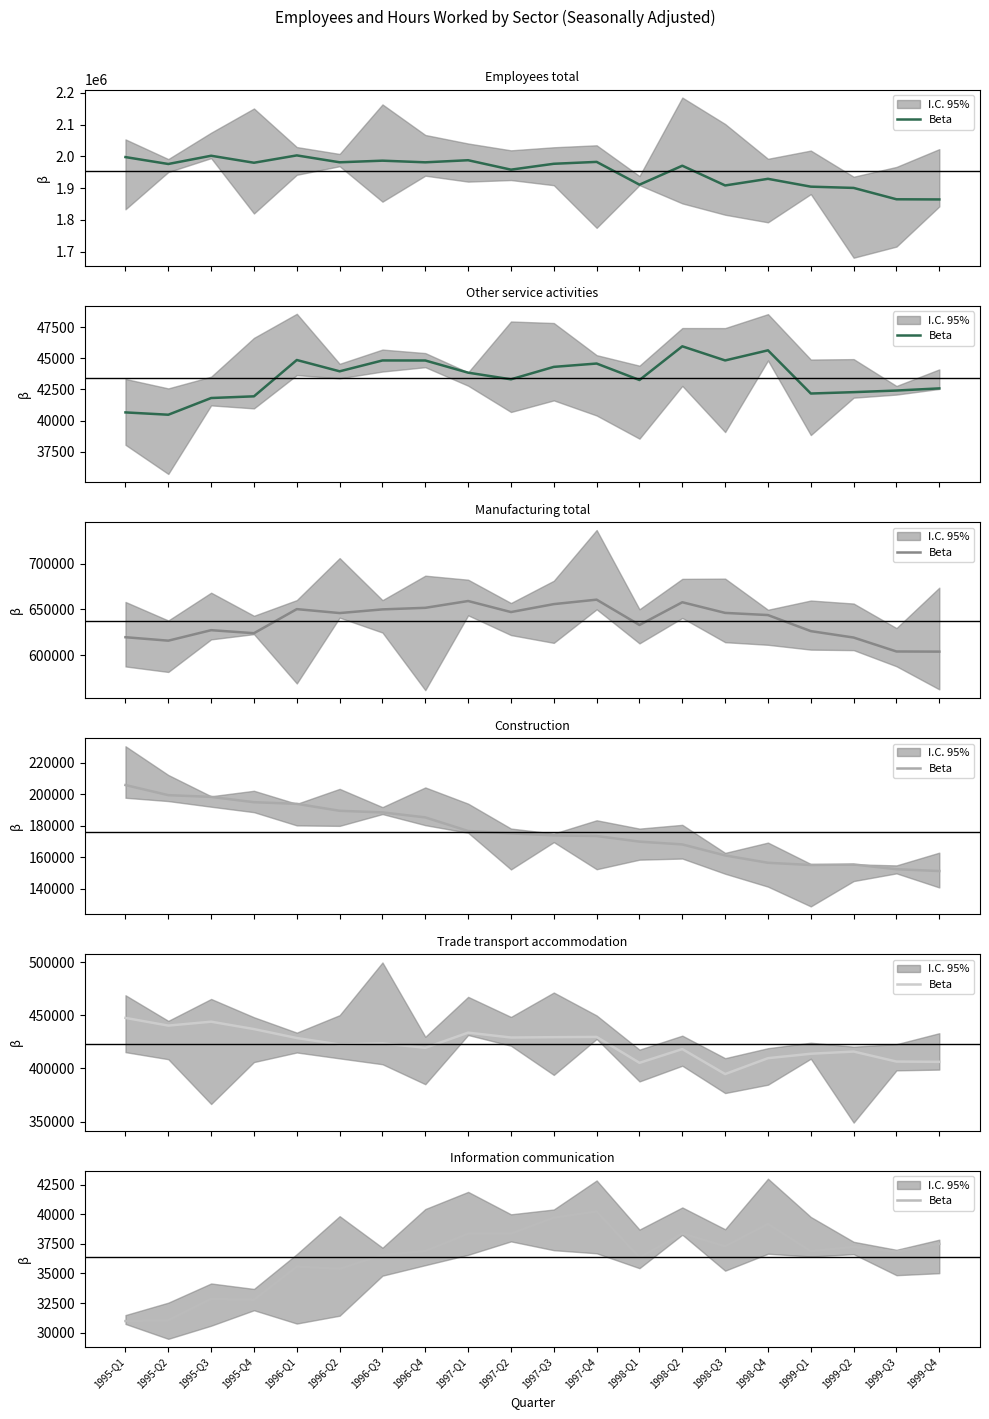

List the labels in order of value, smallest first.

1995-Q1, 1995-Q2, 1995-Q4, 1995-Q3, 1996-Q2, 1996-Q1, 1998-Q1, 1996-Q3, 1999-Q3, 1999-Q1, 1996-Q4, 1999-Q2, 1998-Q3, 1999-Q4, 1997-Q1, 1997-Q2, 1998-Q2, 1998-Q4, 1997-Q3, 1997-Q4